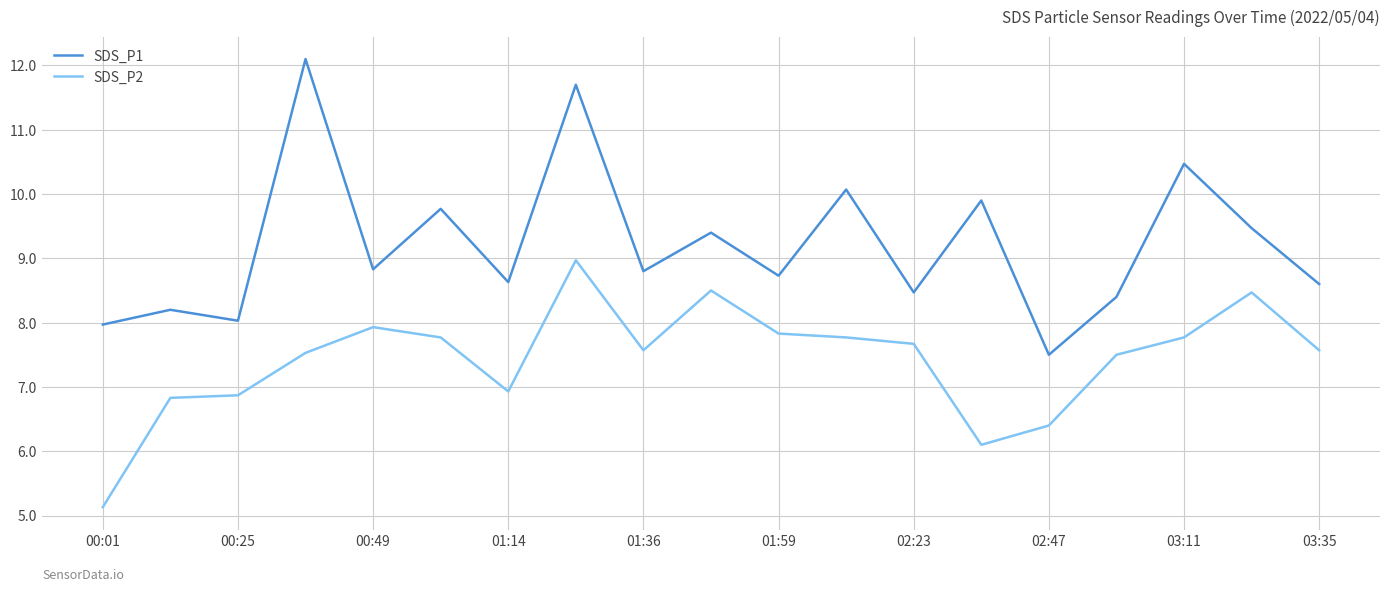

Reading left to right, what are all the values shown in this chart?

SDS_P1: 8.0	8.2	8.0	12.1	8.8	9.8	8.6	11.7	8.8	9.4	8.7	10.1	8.5	9.9	7.5	8.4	10.5	9.5	8.6
SDS_P2: 5.1	6.8	6.9	7.5	7.9	7.8	6.9	9.0	7.6	8.5	7.8	7.8	7.7	6.1	6.4	7.5	7.8	8.5	7.6